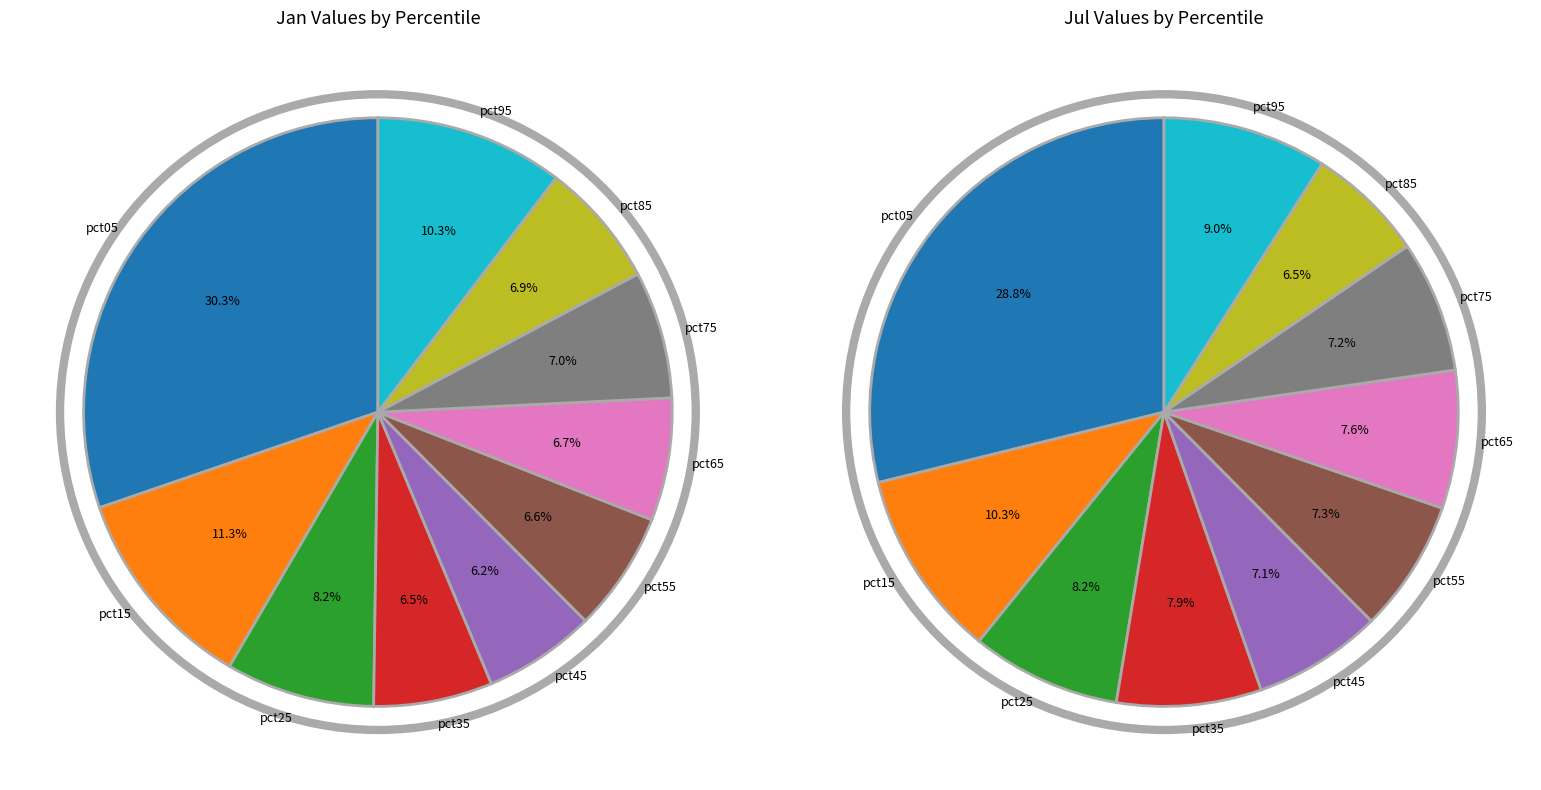

How many slices are in this pie chart?

10